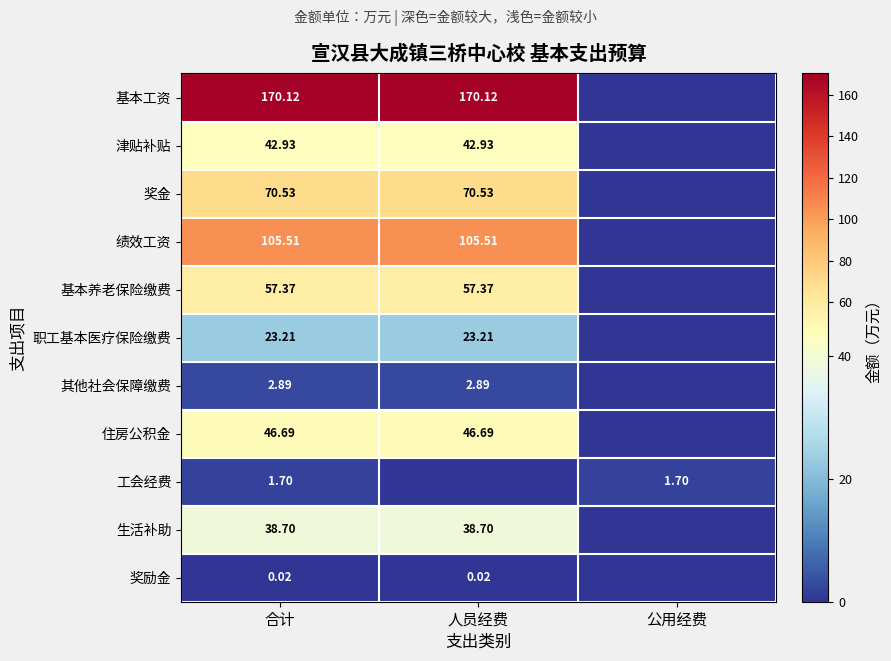

Rank the series at 合计 from highest to lowest value.

基本工资, 绩效工资, 奖金, 基本养老保险缴费, 住房公积金, 津贴补贴, 生活补助, 职工基本医疗保险缴费, 其他社会保障缴费, 工会经费, 奖励金